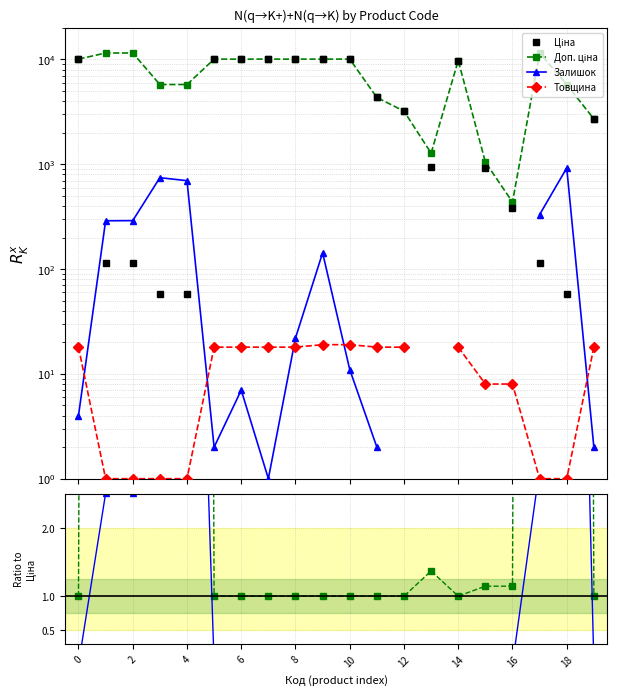

Which has a higher value, 4 or 15?

15